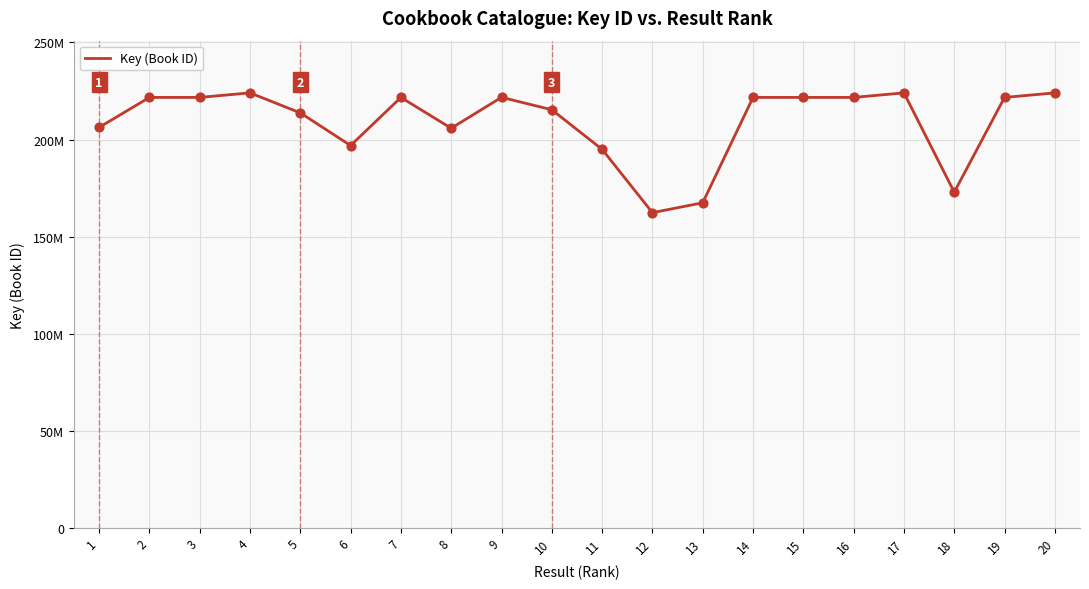

Is this an area chart (filled region under the line)?

No